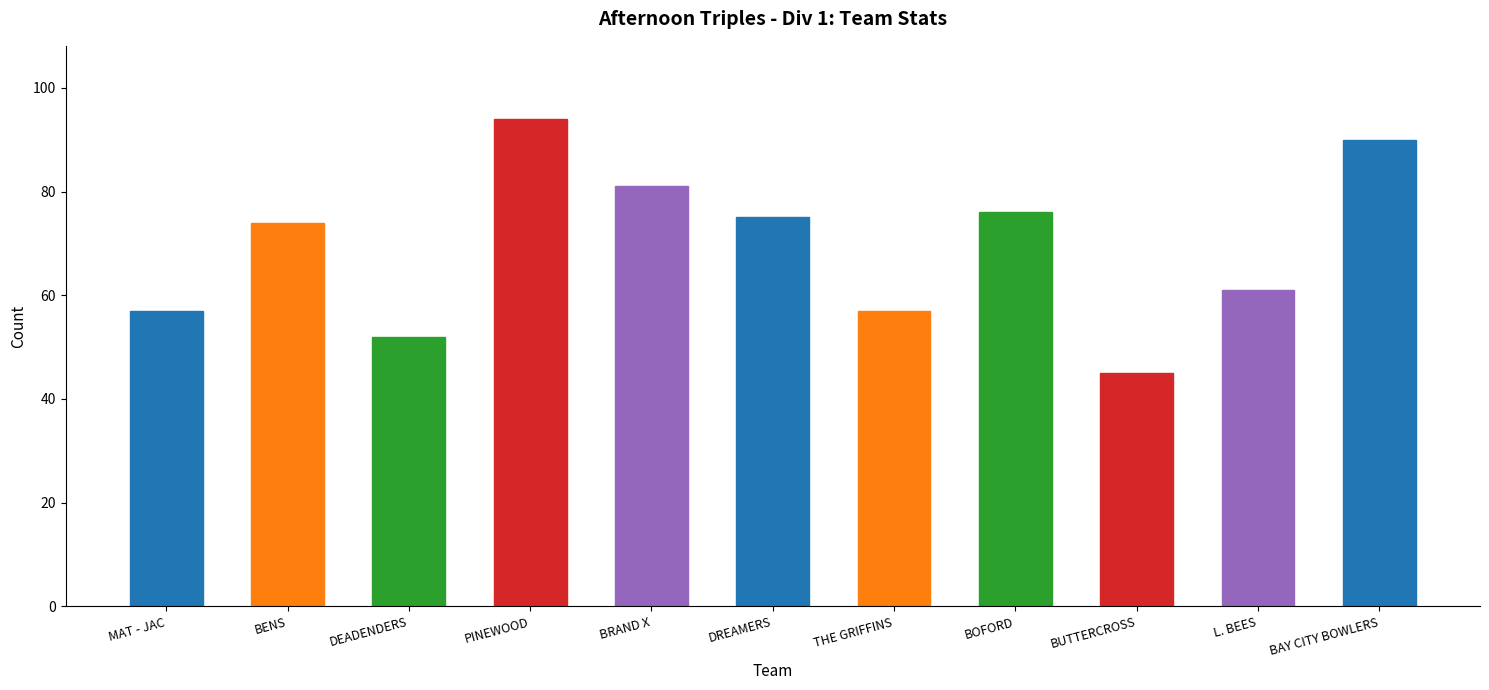

True or false: the data shows 74 at BENS.

True